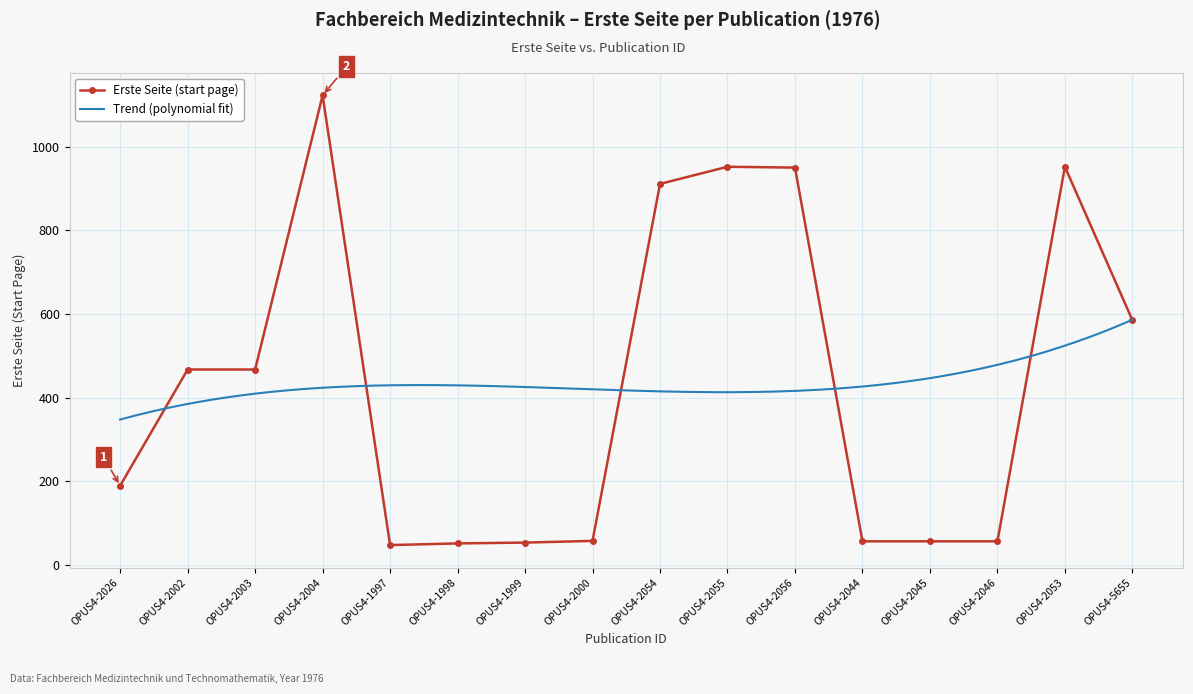

At which label does the data first exceed 467?

OPUS4-2004